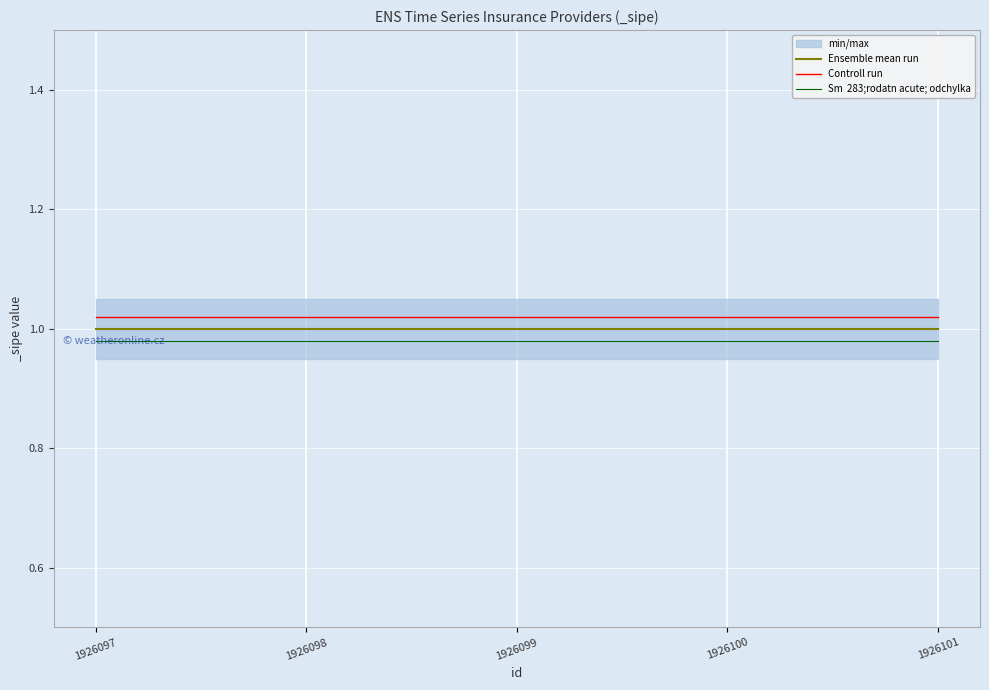

True or false: Controll run has a value of 1.0 at 1926101.

True